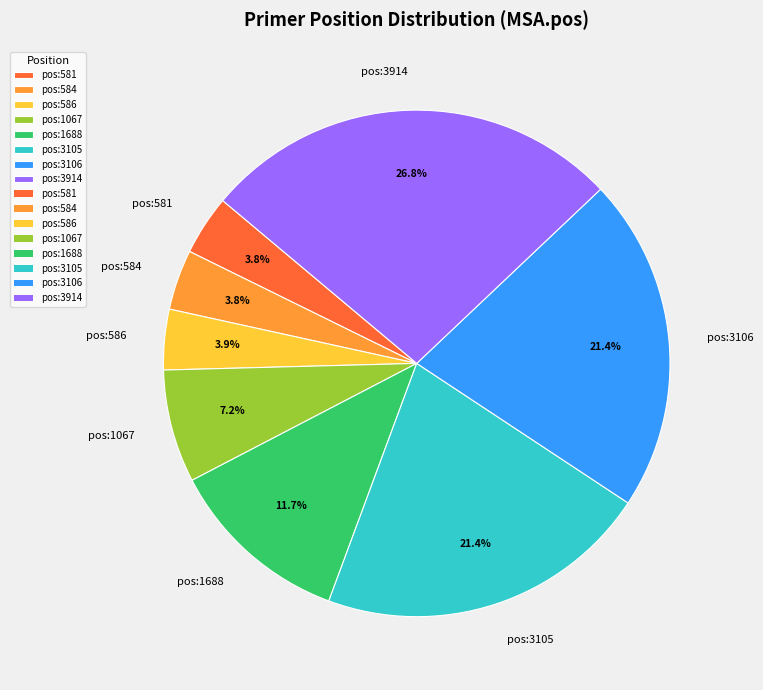

To the nearest percent, what is the difference between the largest and smallest slice percentages?

23%